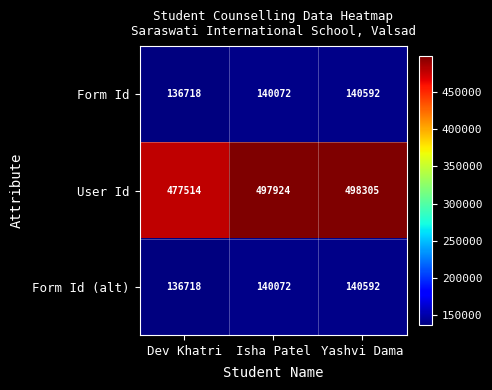

Which series has the widest spread of values?

User Id